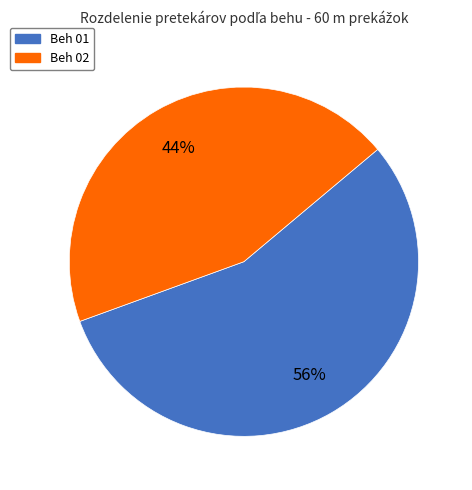

How many segments does this pie chart have?

2